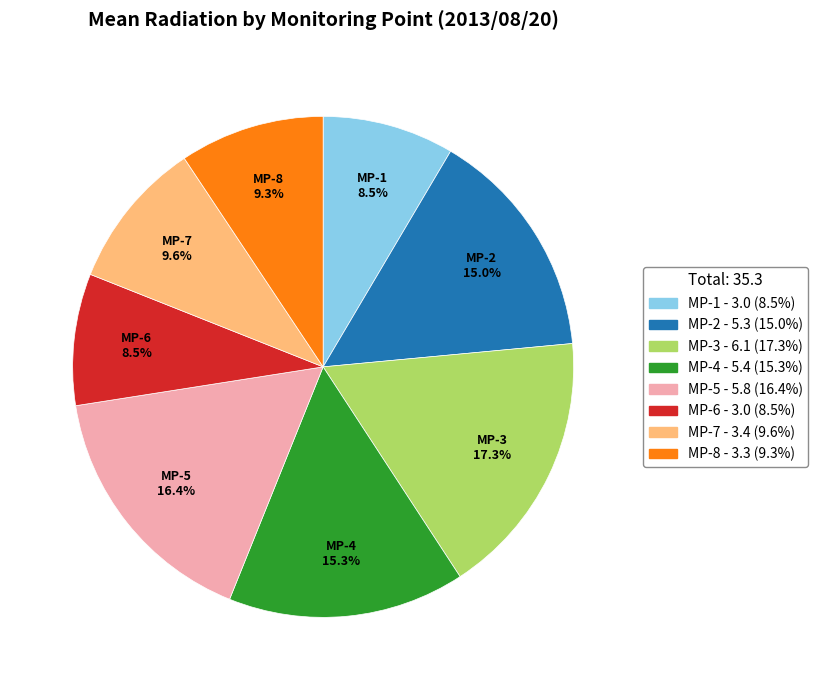

True or false: MP-4 accounts for 15% of the total.

True